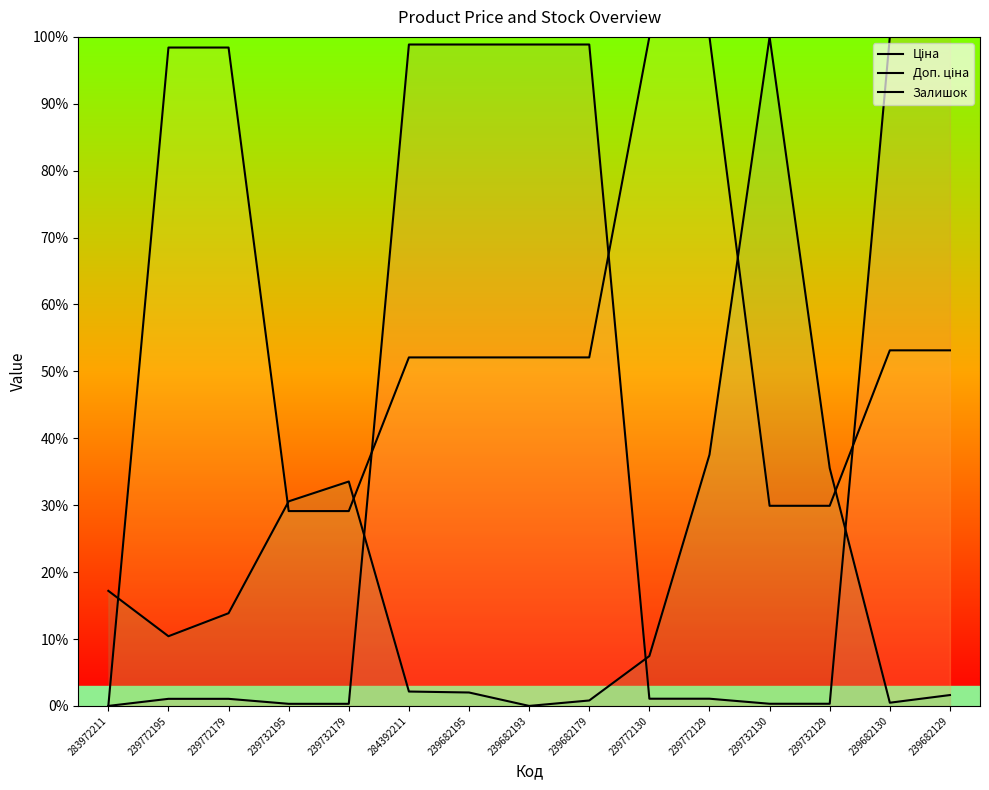

Where is Залишок nearest to the value 50?

239772129